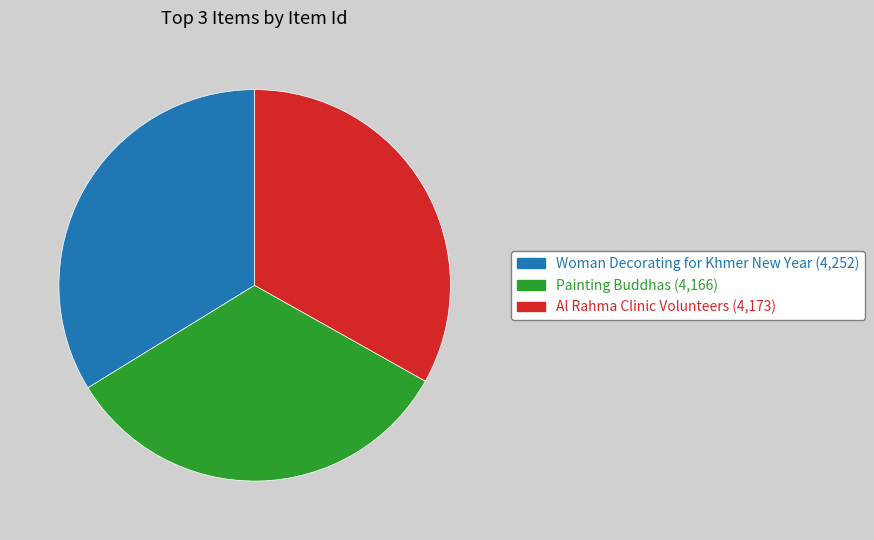

What is the ratio of the value at Al Rahma Clinic Volunteers to the value at Painting Buddhas?

1.0